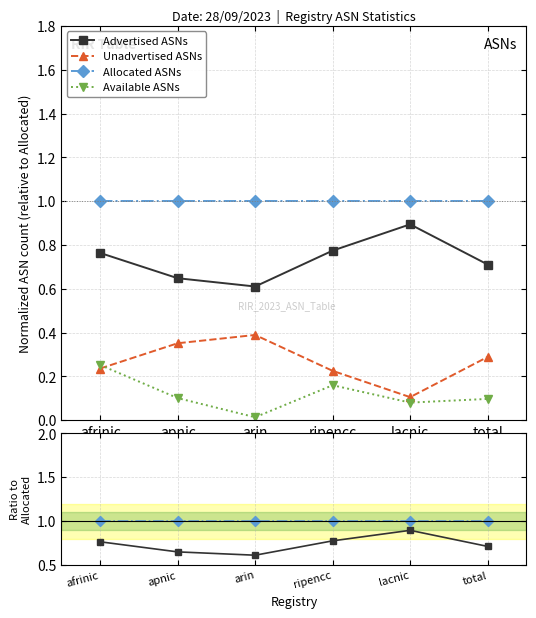

In Unadvertised ASNs, how many points are lower than both neighbors (excluding endpoints)?

1